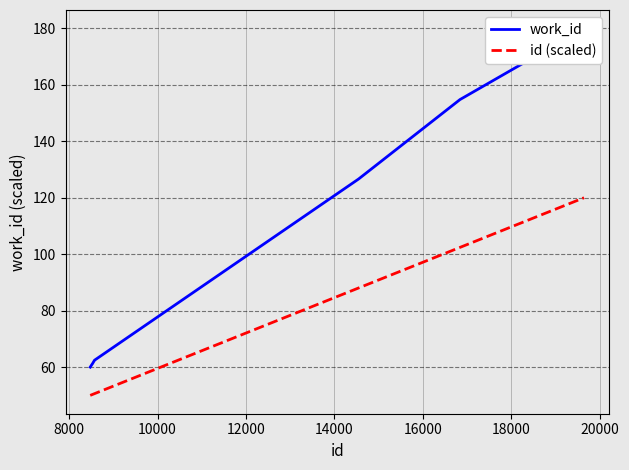

What is the greatest value displayed?

180.0